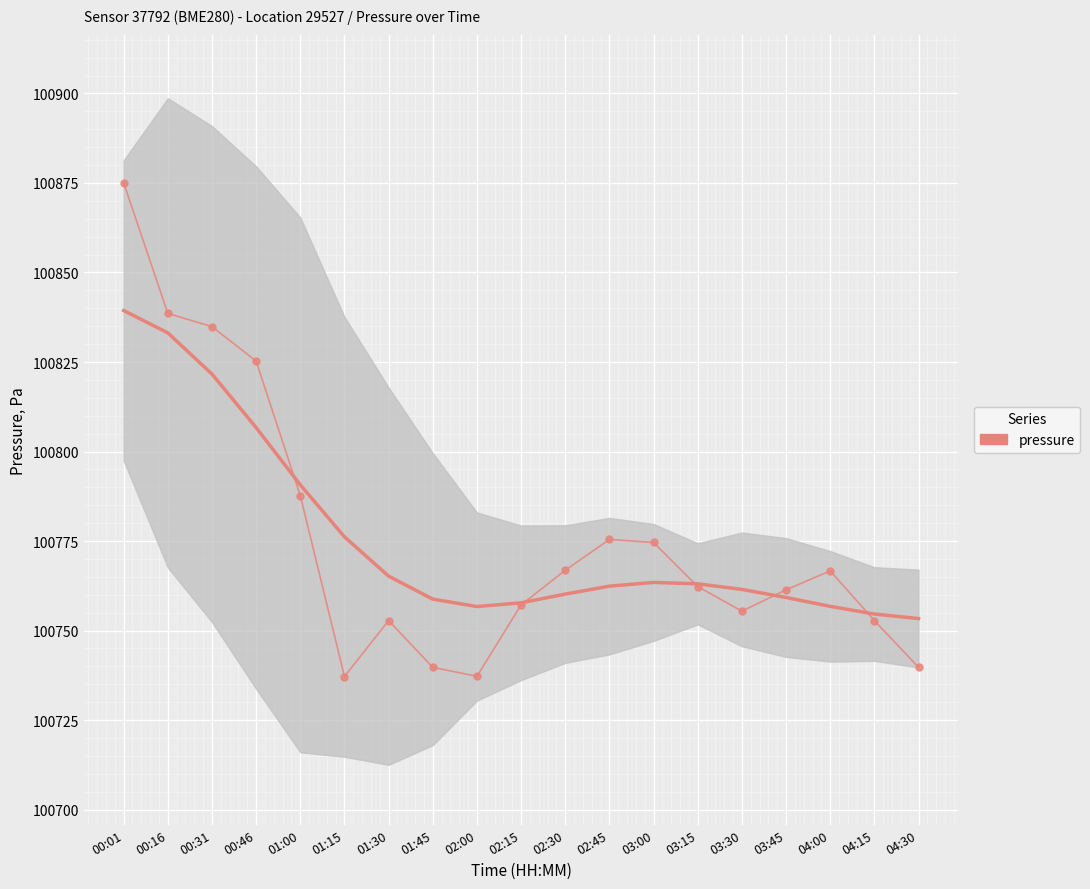

How many data points are above 100762?

10